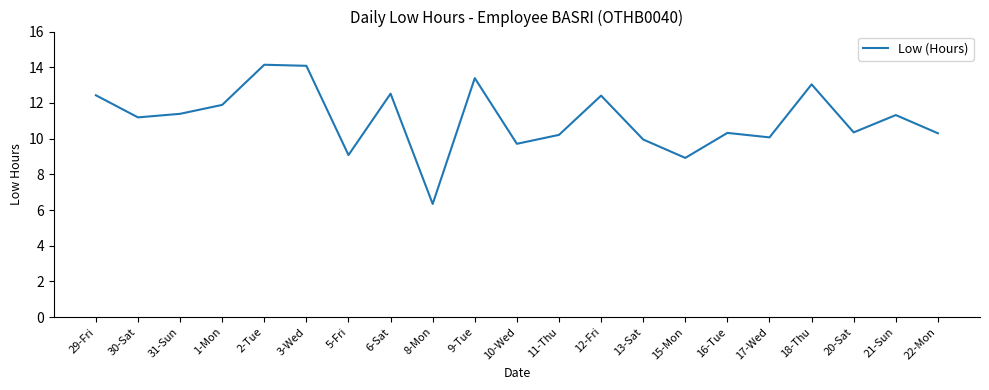

What position from the left is 30-Sat?

2